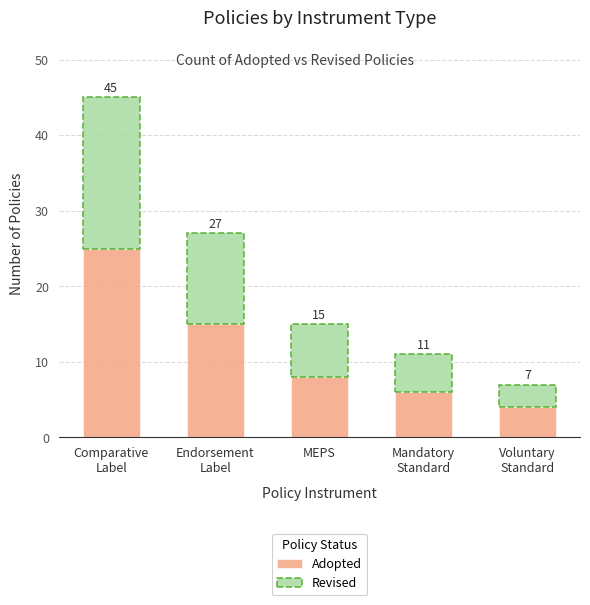

What are all the series names shown in the legend?

Adopted, Revised